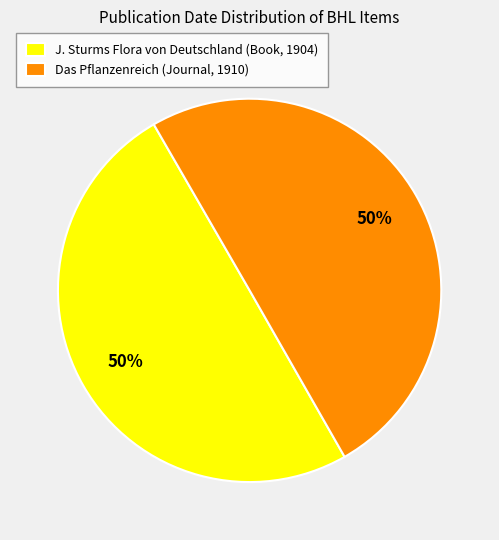

To the nearest percent, what is the combined percentage of J. Sturms Flora von Deutschland (Book, 1904) and Das Pflanzenreich (Journal, 1910)?

100%